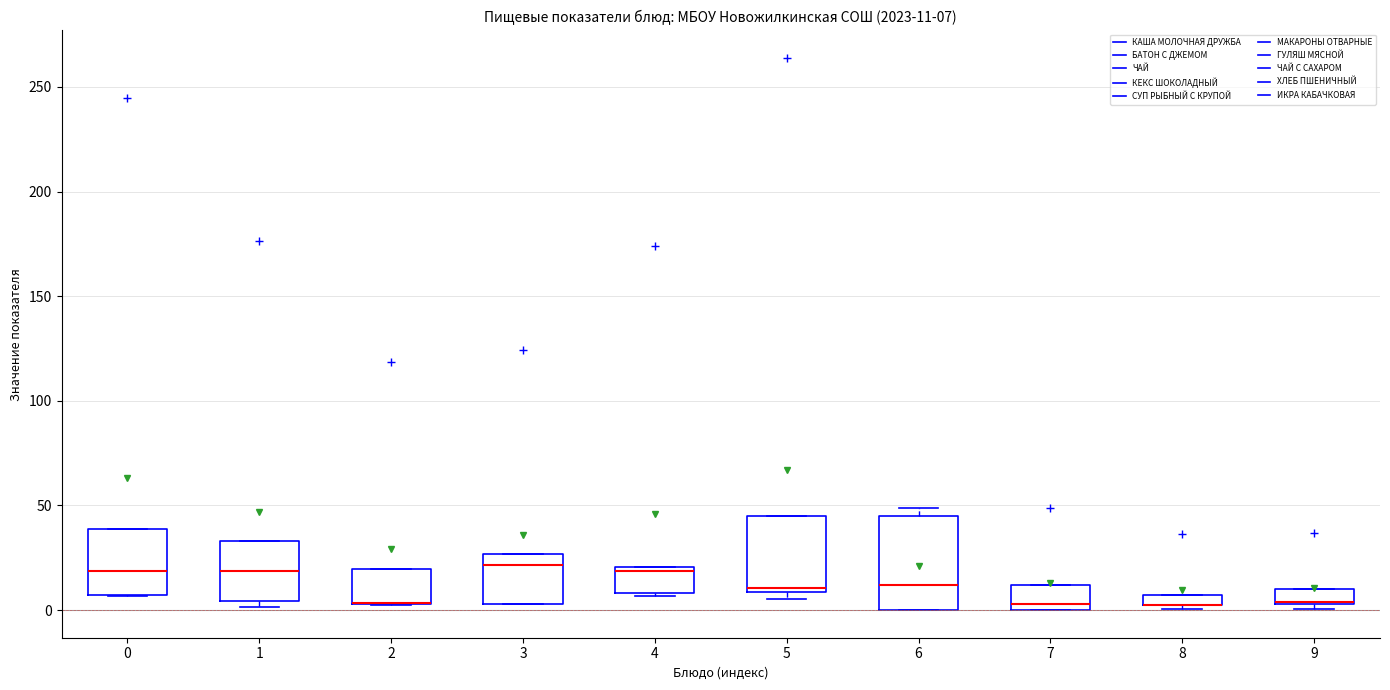

Which box is the tallest, from its lower edge to its upper edge?

6